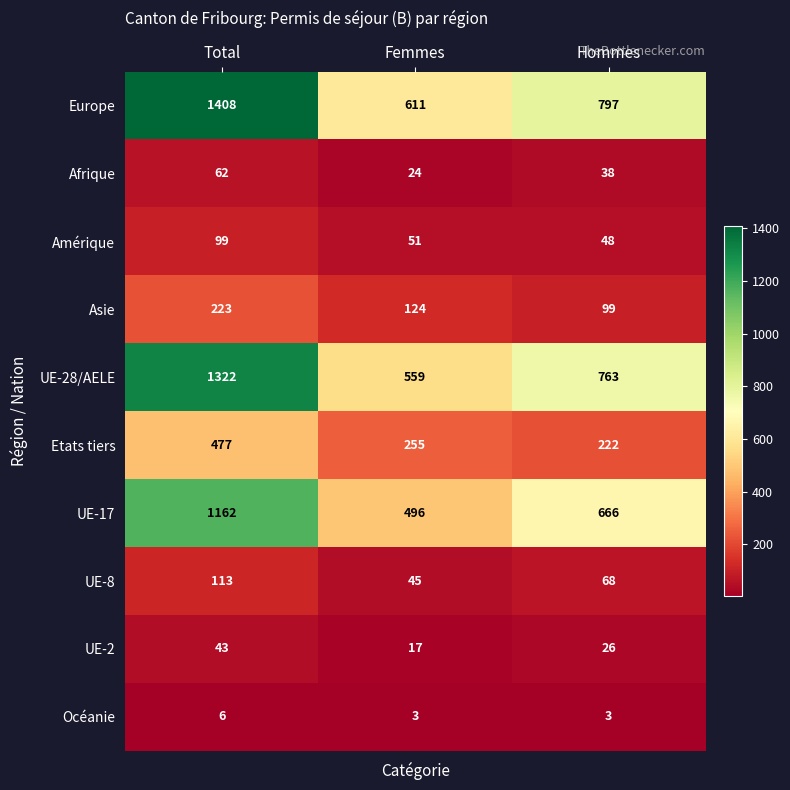

Rank the series by their maximum value, from lowest to highest.

Océanie, UE-2, Afrique, Amérique, UE-8, Asie, Etats tiers, UE-17, UE-28/AELE, Europe